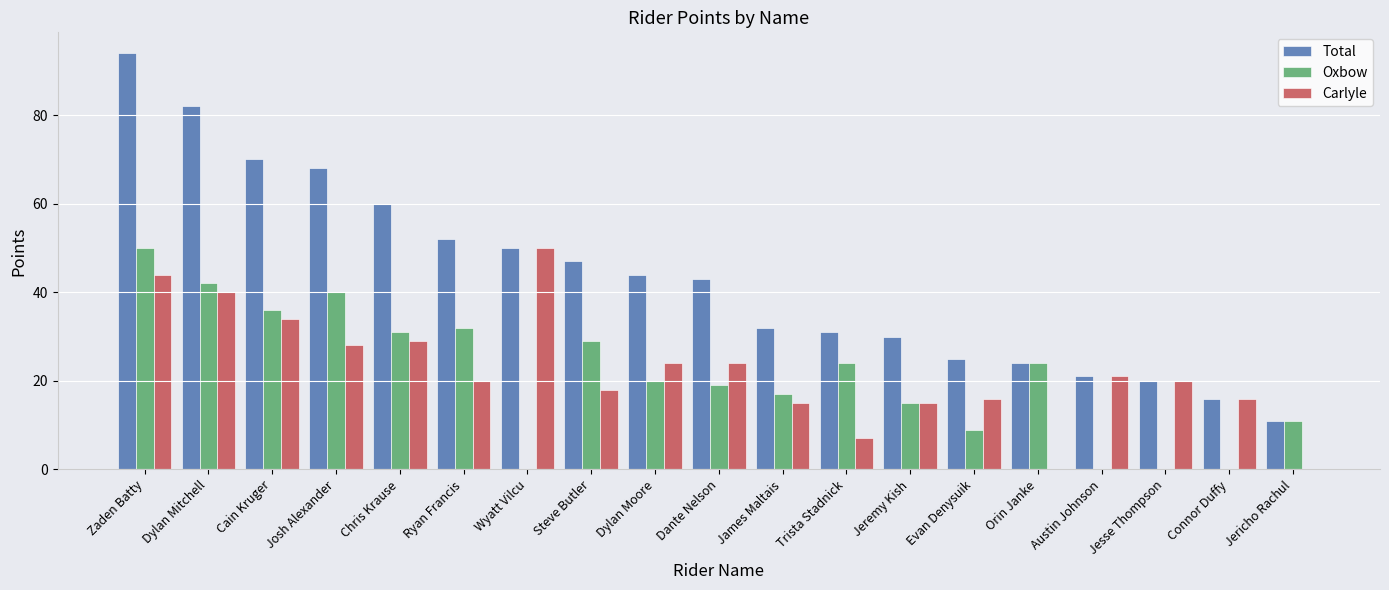

What are all the series names shown in the legend?

Total, Oxbow, Carlyle